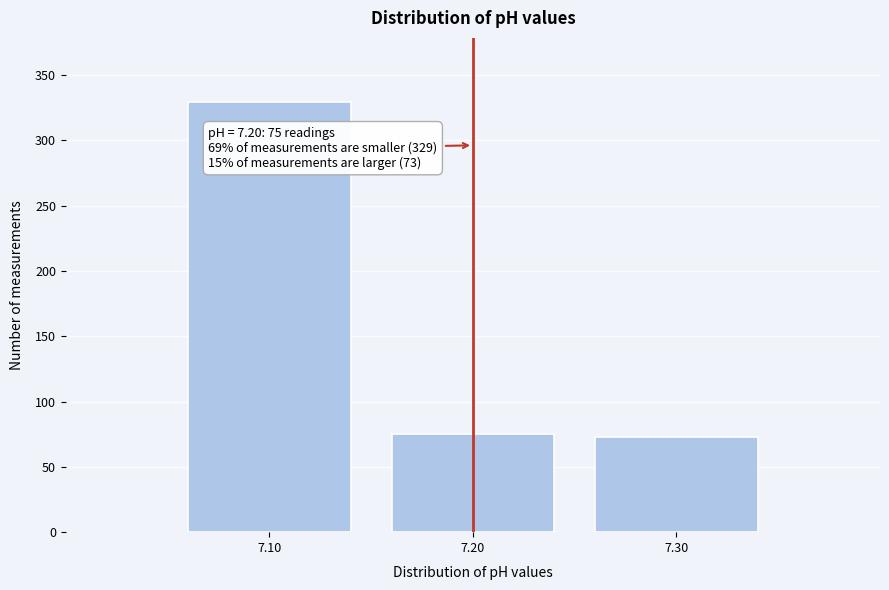

Reading right to left, transcribe all the data shown in this chart.

73	75	329